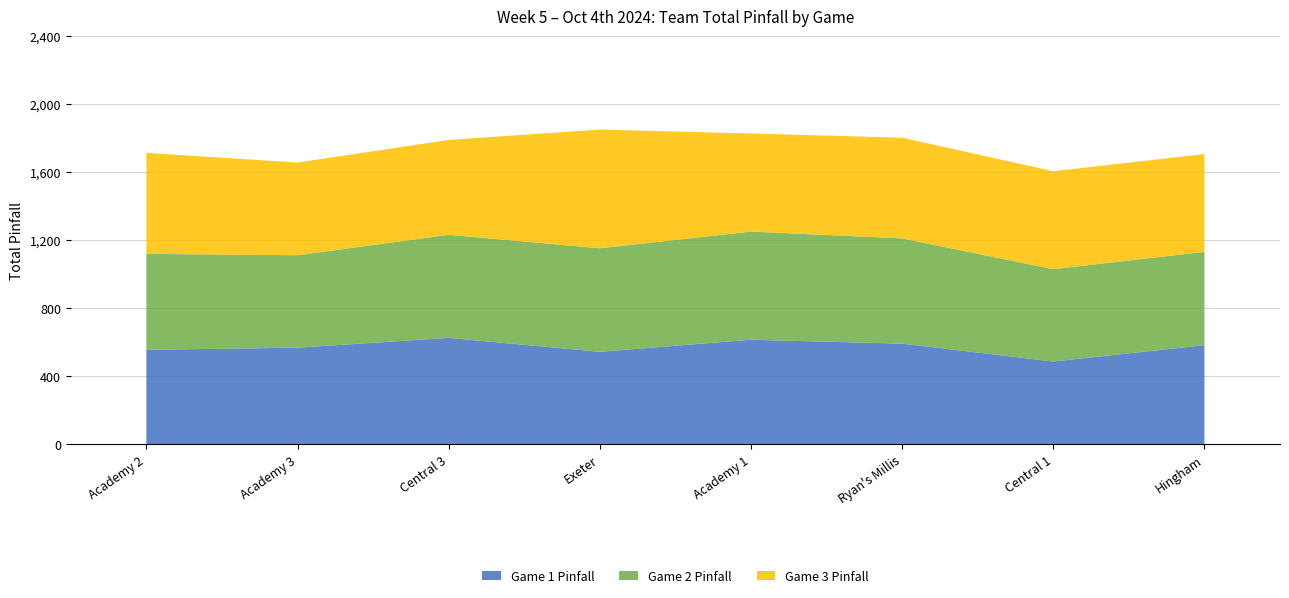

Is it true that Game 1 Pinfall equals 545 at Exeter?

True